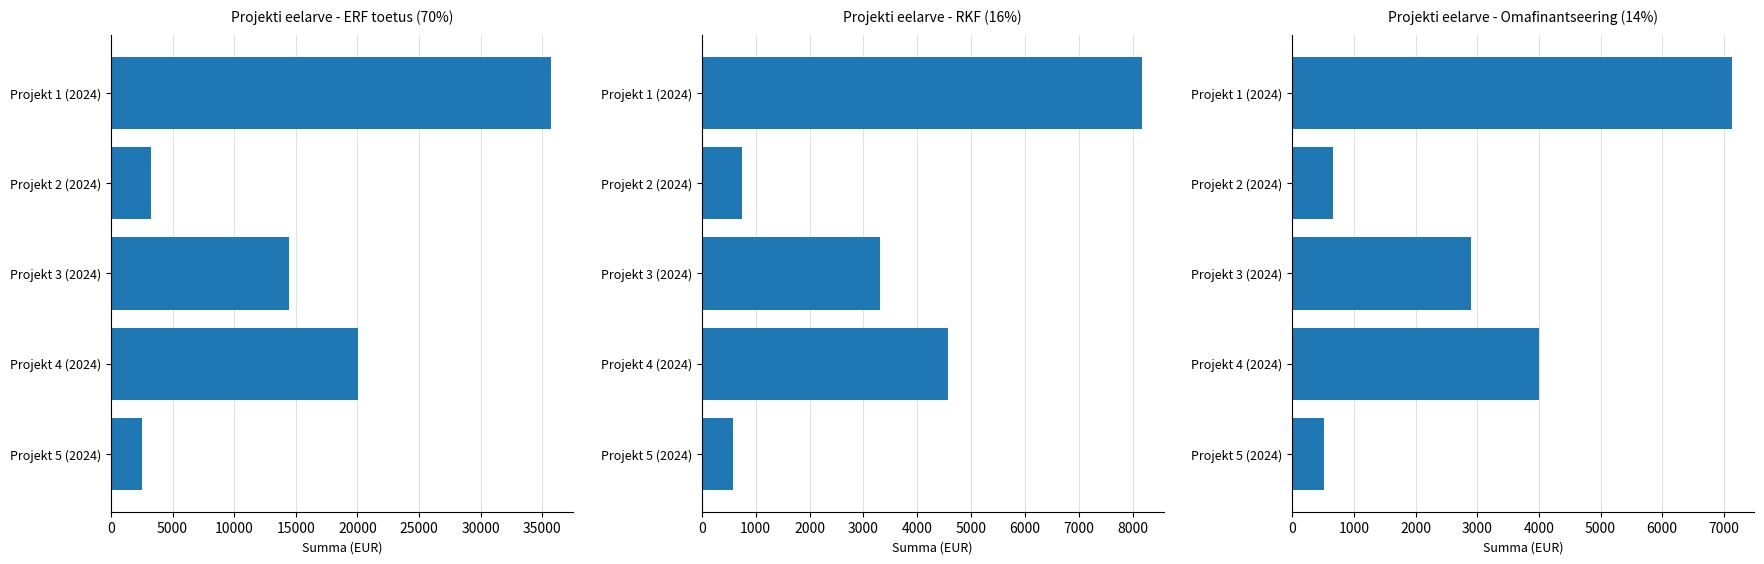

What is the value of the Abikõblik kulu (ERF 70%) bar at the 4th from the left?

20020.0